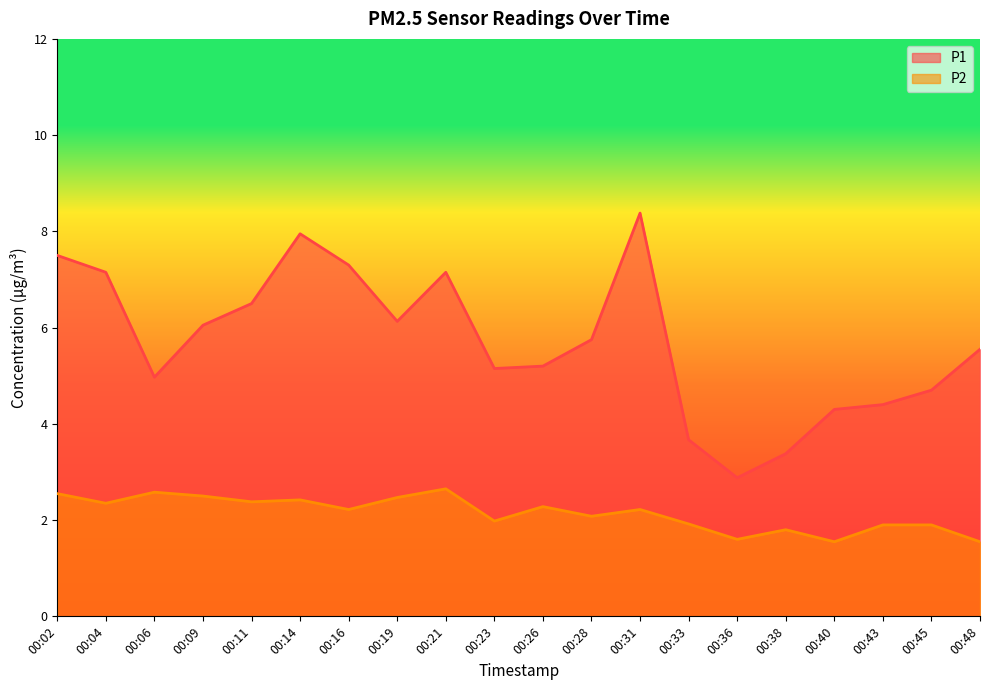

What is the maximum value for P2?

2.6